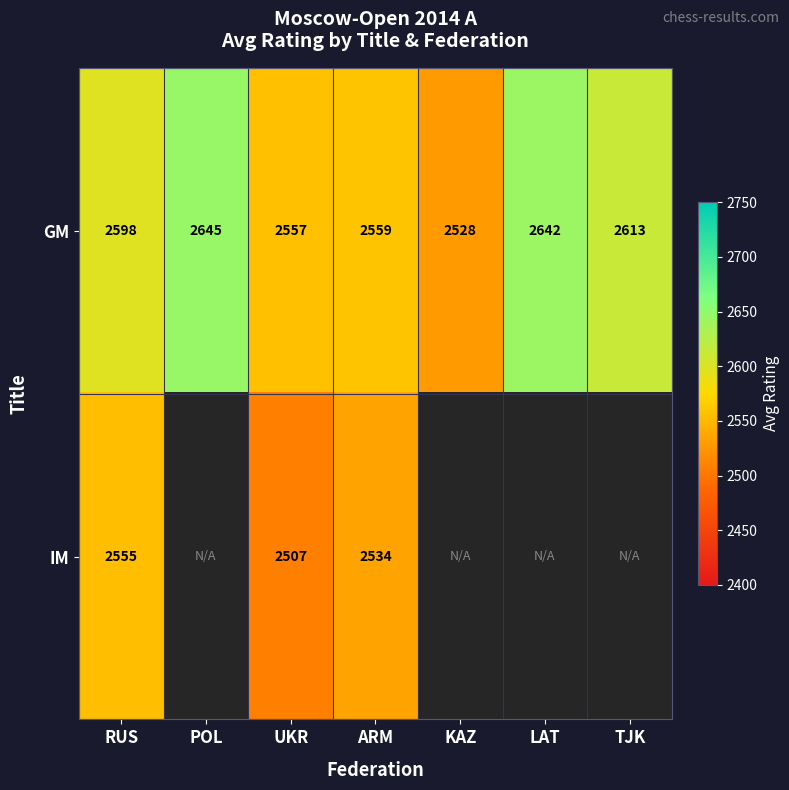

At how many categories does at least one series exceed 2531?

6